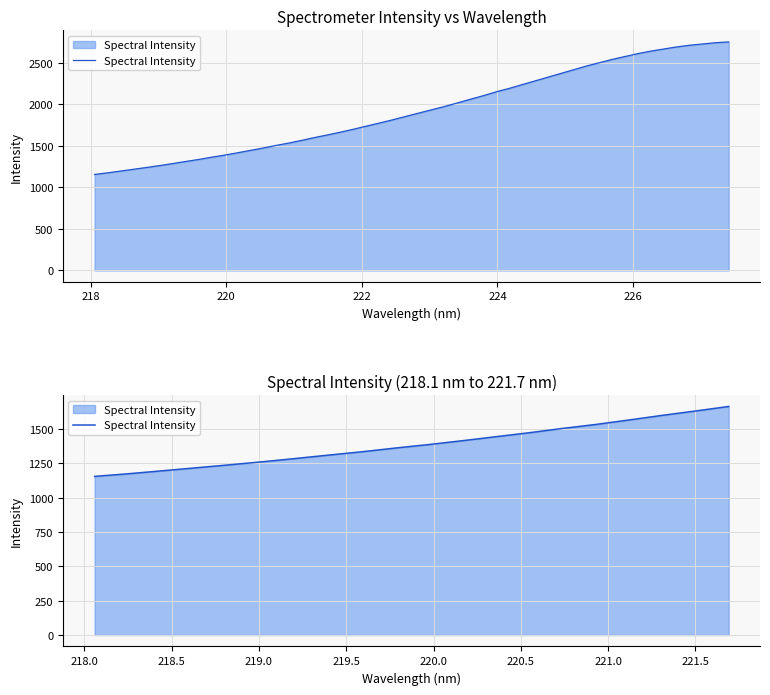

How many lines are shown in the chart?

1